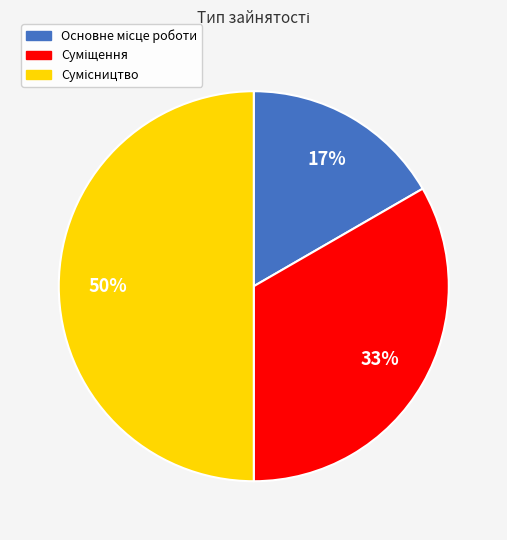

To the nearest percent, what is the average slice percentage?

33%